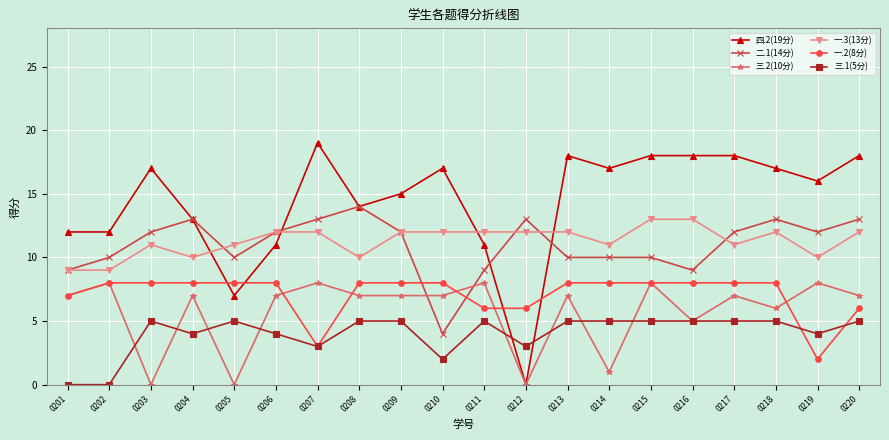

After their last crossing, which series has the higher values: 三.2(10分) or 二.1(14分)?

二.1(14分)